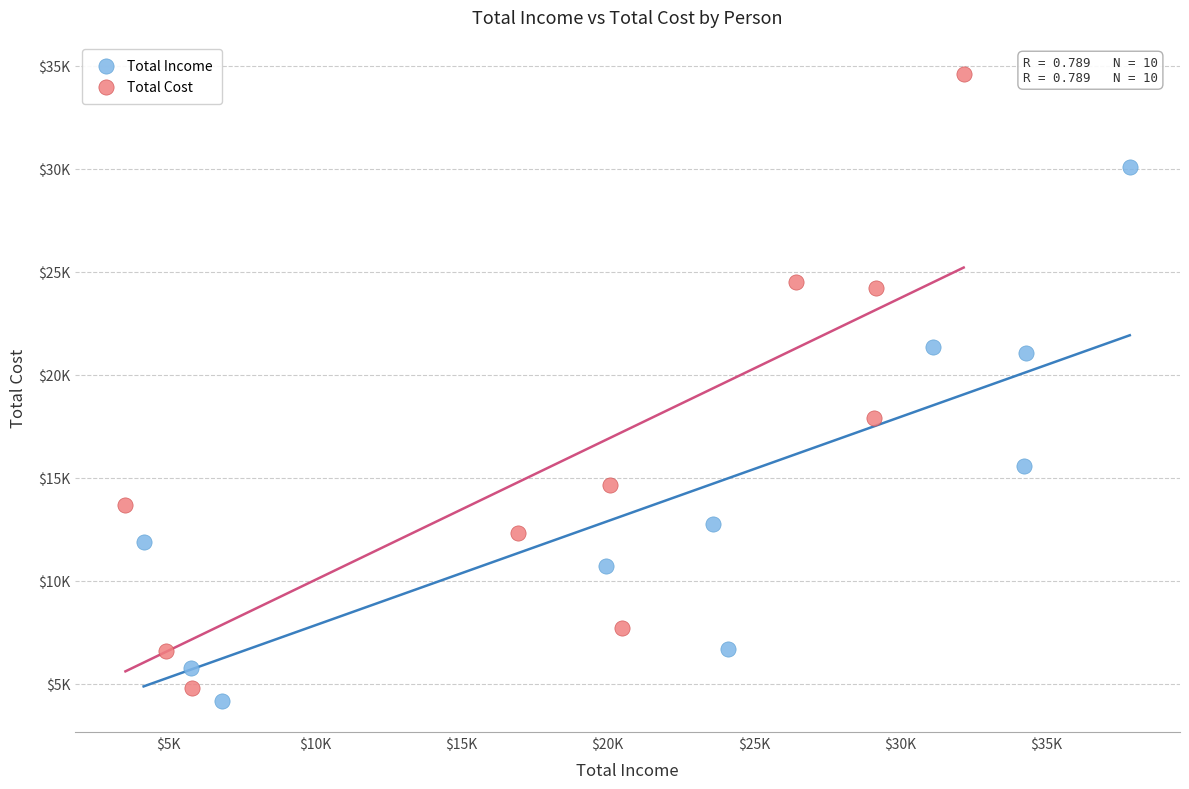

What are all the series names shown in the legend?

Total Income, Total Cost